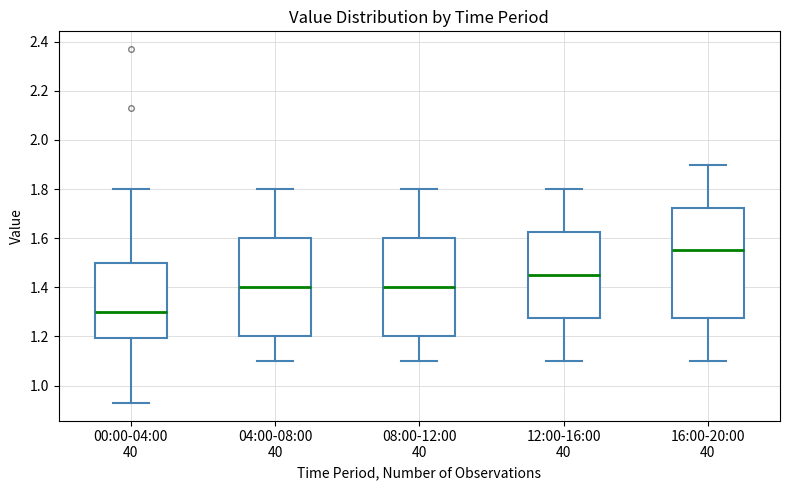

Where is the lower edge of the box for 16:00-20:00 40 on the y-axis? The values are not printed on the chart, so give them approximately, as read against the axis.

1.28